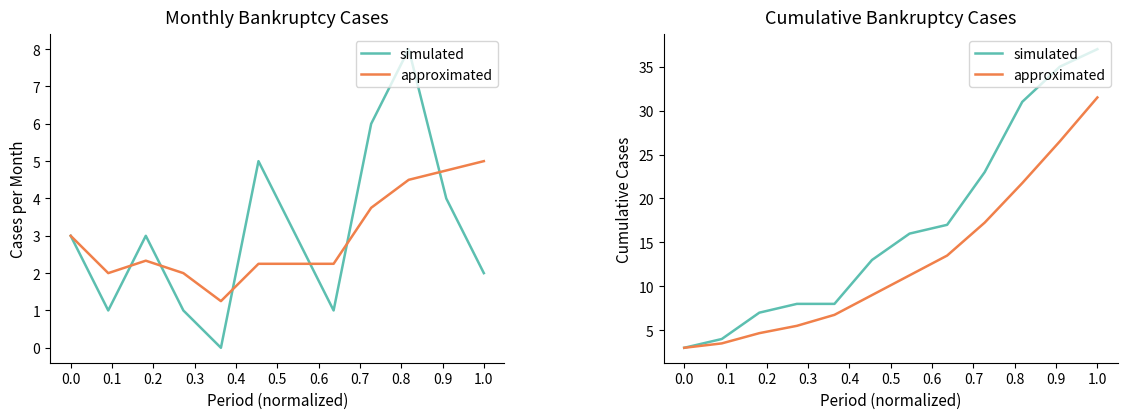

True or false: simulated and approximated intersect in this chart.

False